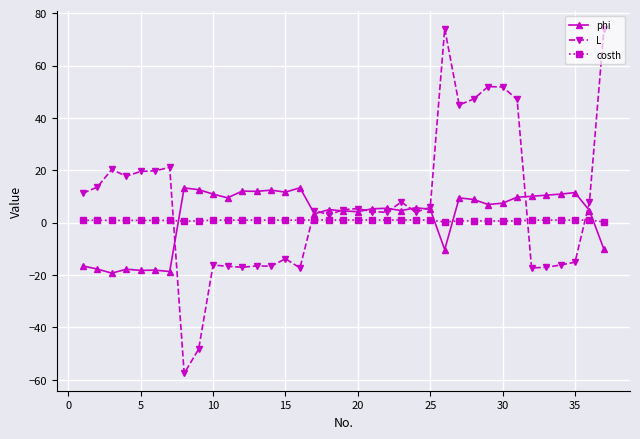

Which series has the largest range (max minus min)?

L